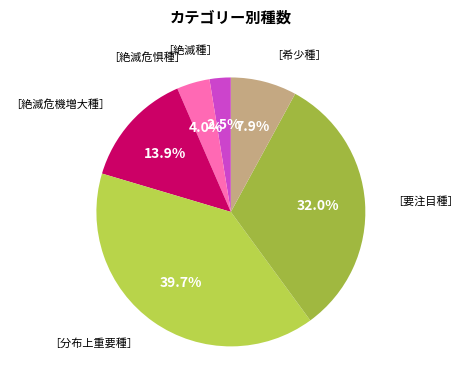

Rank the categories by value from lowest to highest.

［絶滅種］, ［絶滅危惧種］, ［希少種］, ［絶滅危機増大種］, ［要注目種］, ［分布上重要種］